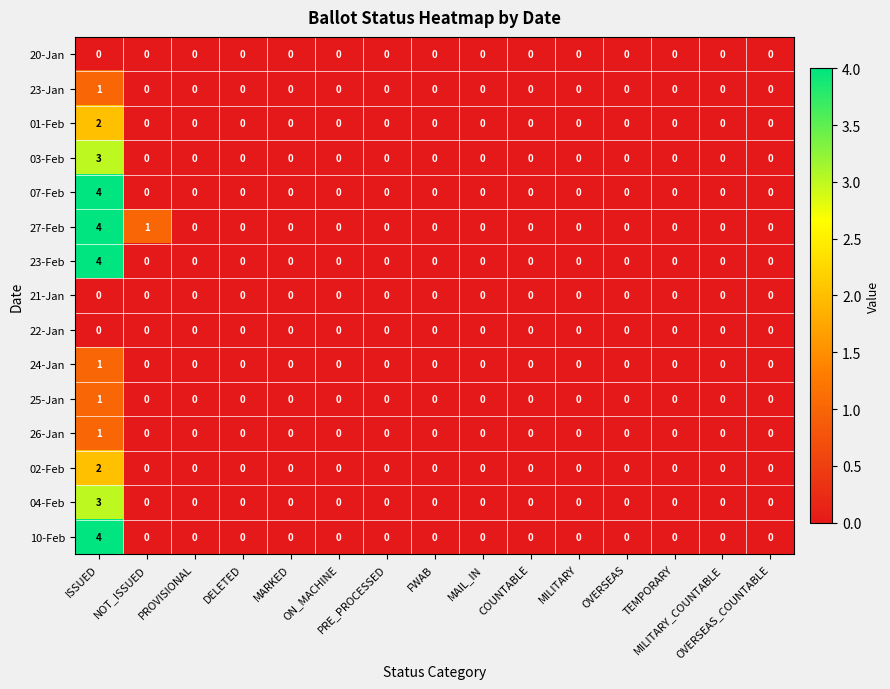

Which series has the largest total across all categories?

27-Feb